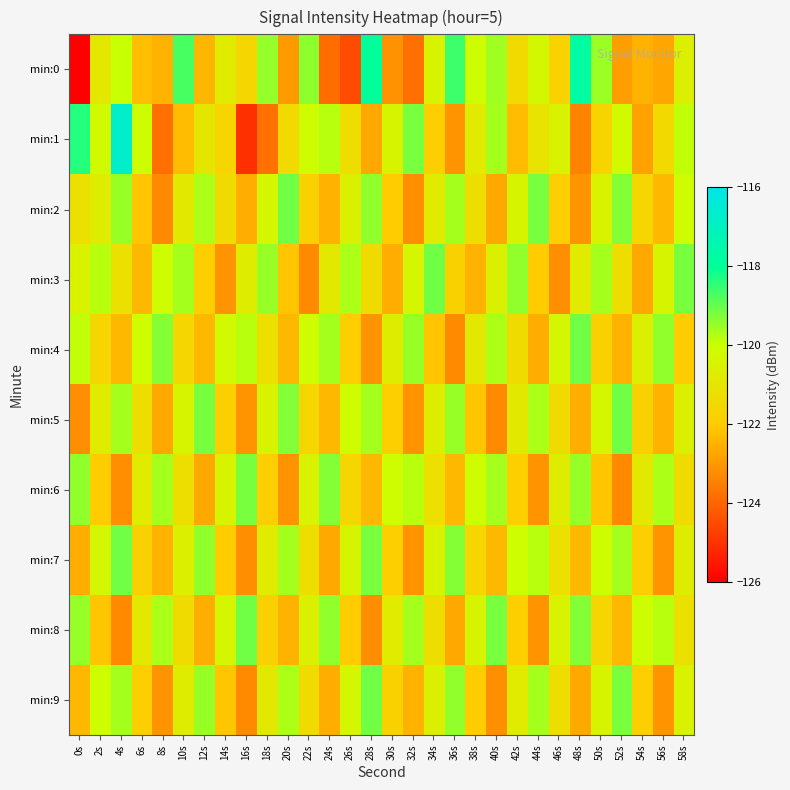

How many data points does each series have?

30